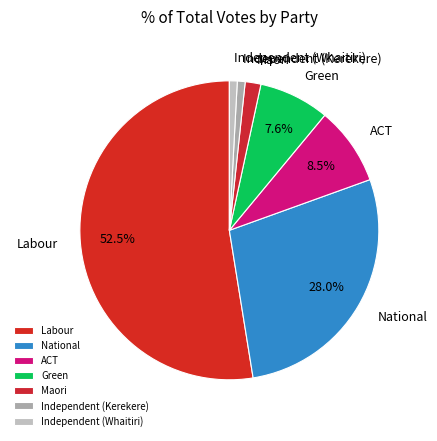

Do Independent (Whaitiri) and Maori together represent more than half of the pie?

No